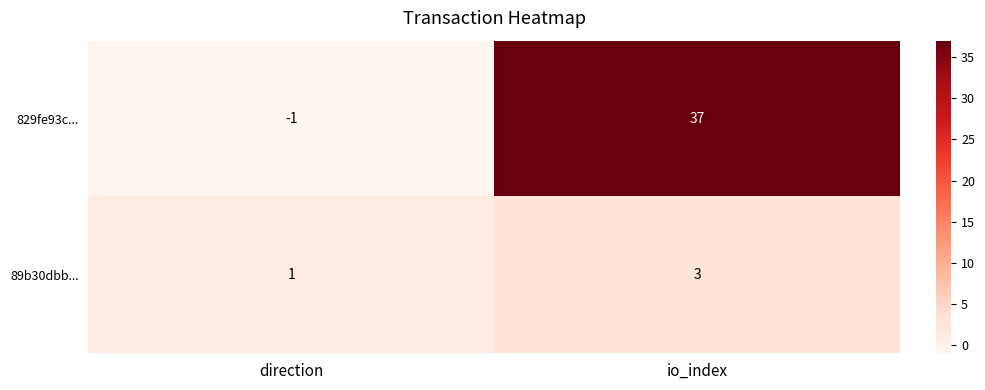

Read the 89b30dbb... value at io_index.

3